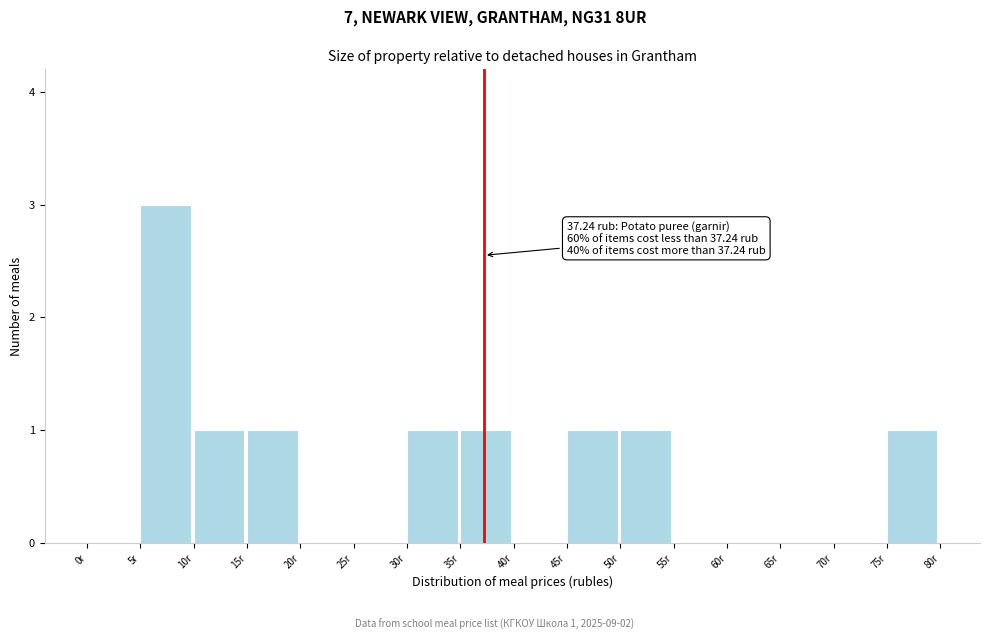

Which range on the x-axis has the tallest bar?

5 to 10